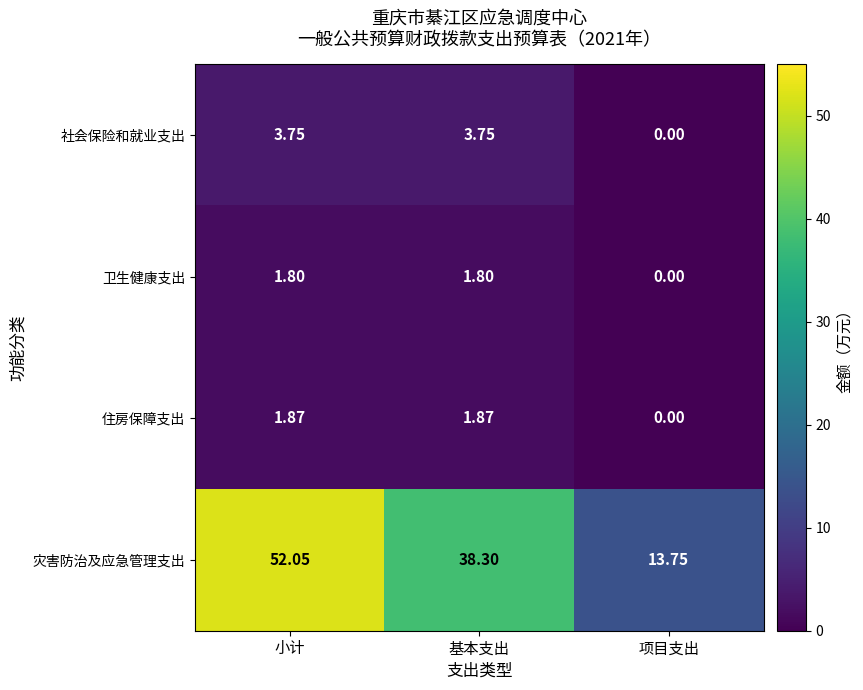

Which label corresponds to the largest value in the chart?

小计